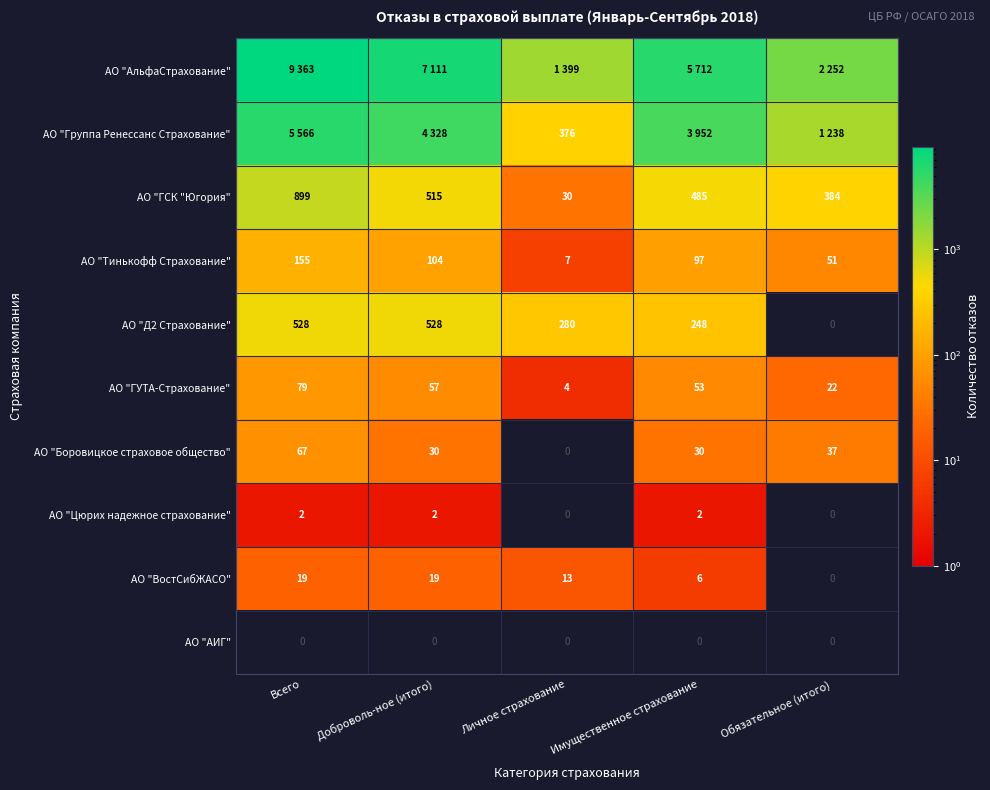

Which has a higher value, Обязательное (итого) or Имущественное страхование?

Имущественное страхование